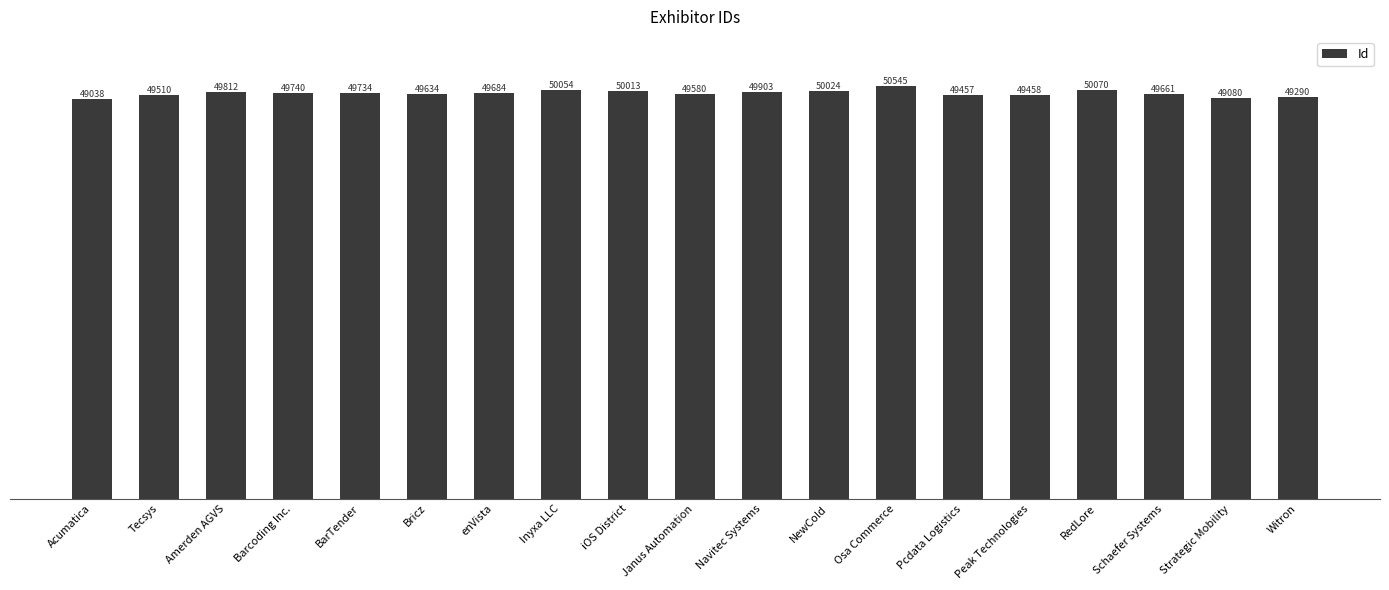

What is the change in value from NewCold to Osa Commerce?

+521